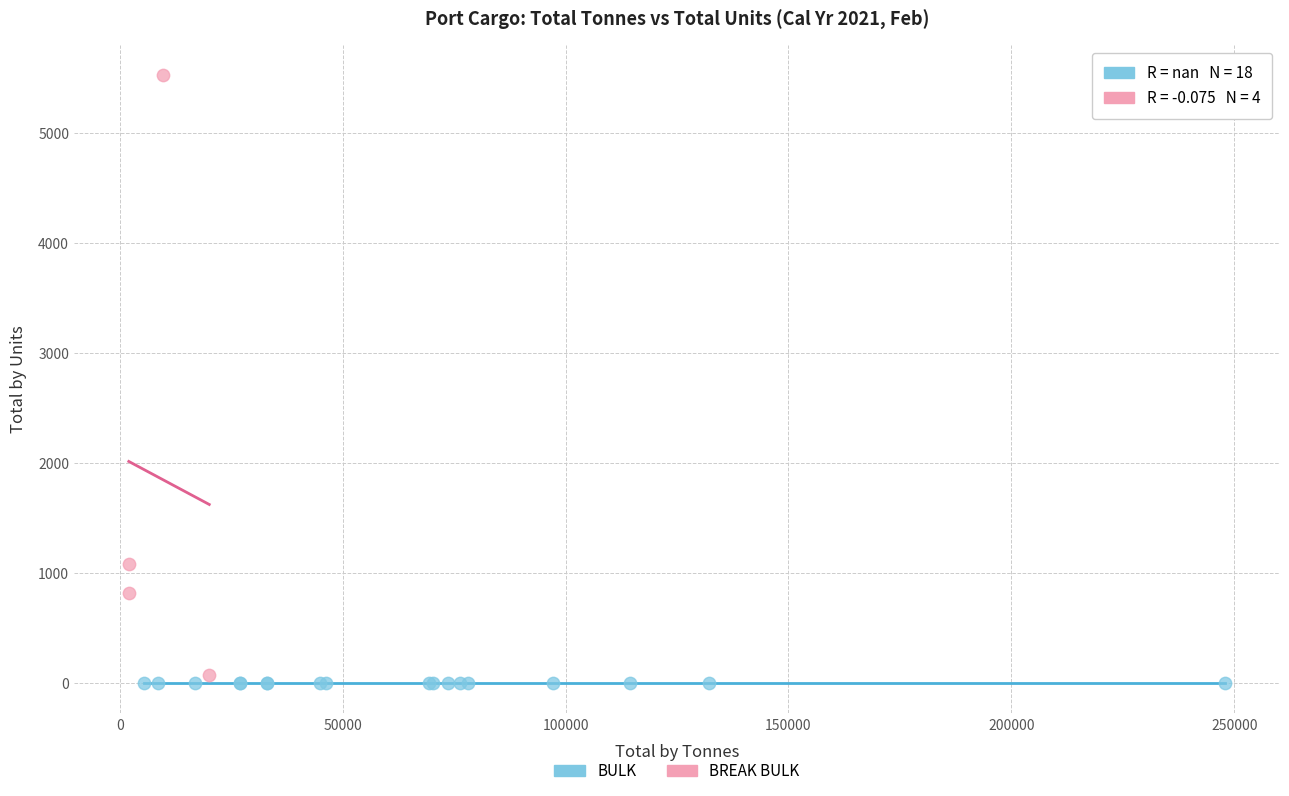

Which series reaches the maximum Y coordinate?

BREAK BULK